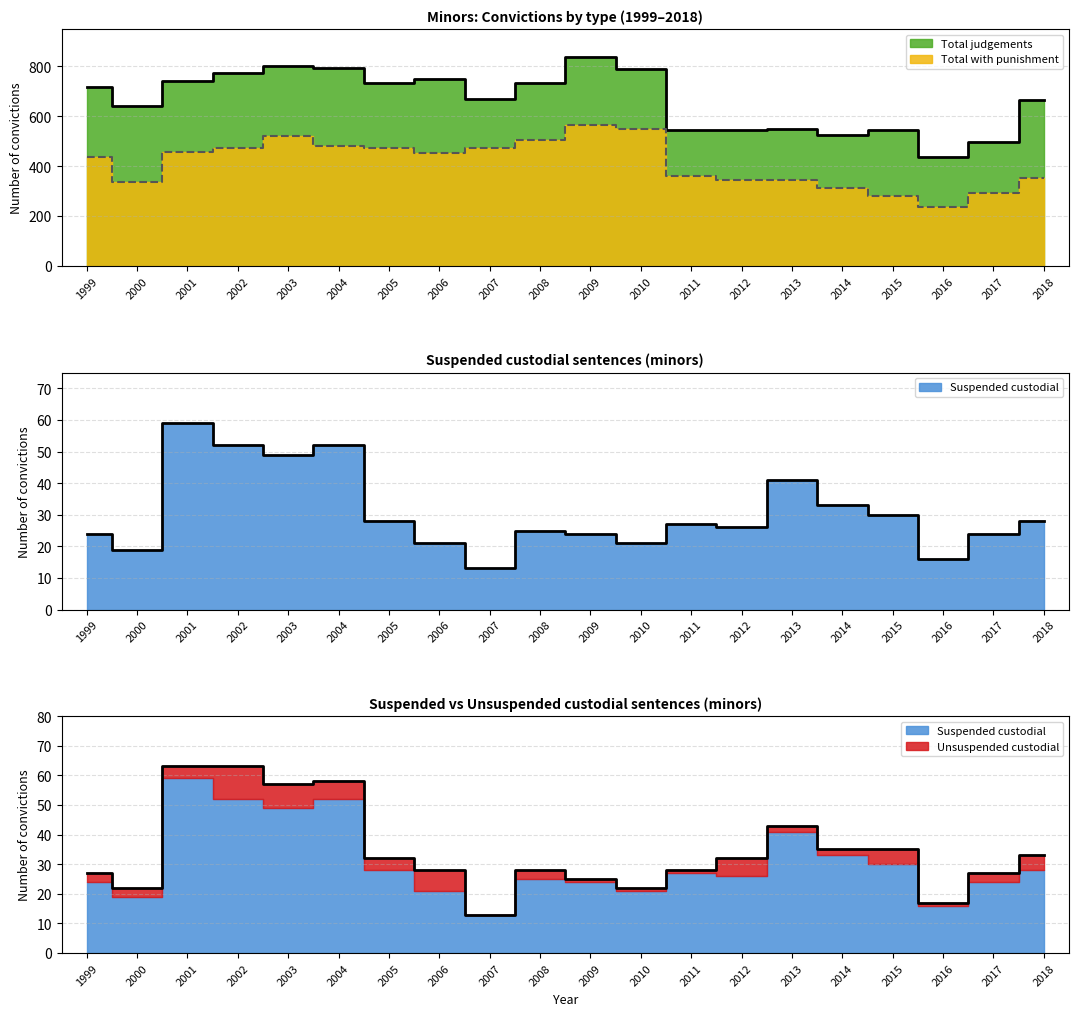

True or false: Total judgements has more than 2 points higher than both neighbors.

True